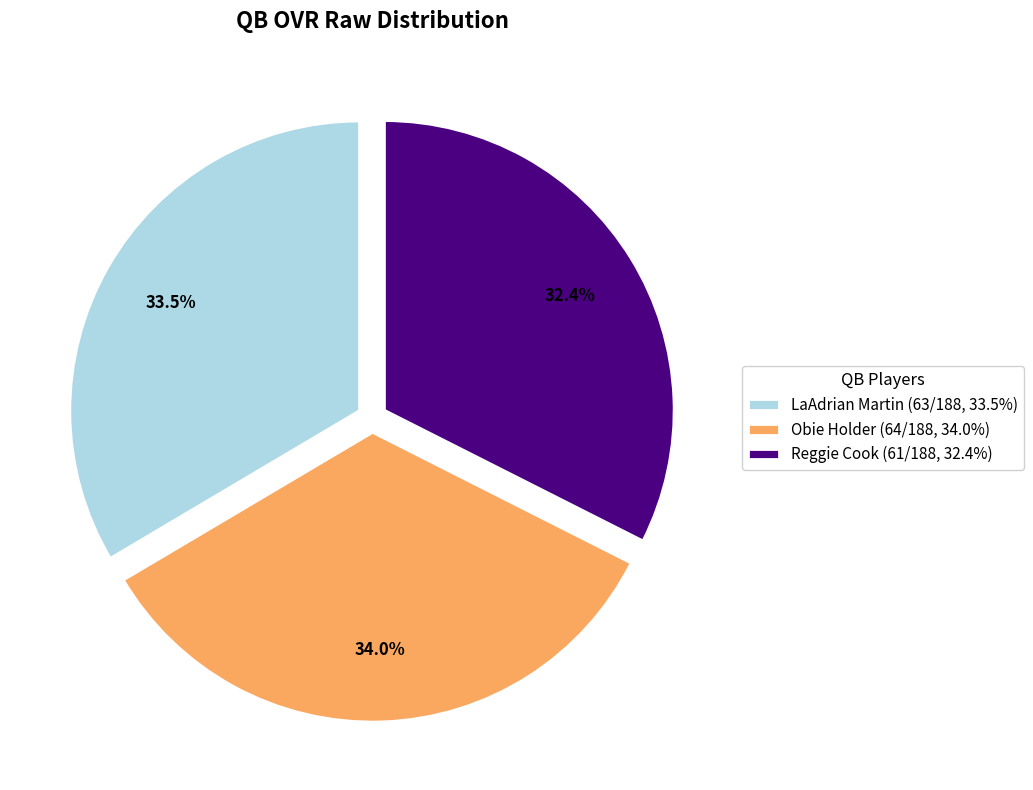

What percentage is the Reggie Cook slice, to the nearest percent?

32%